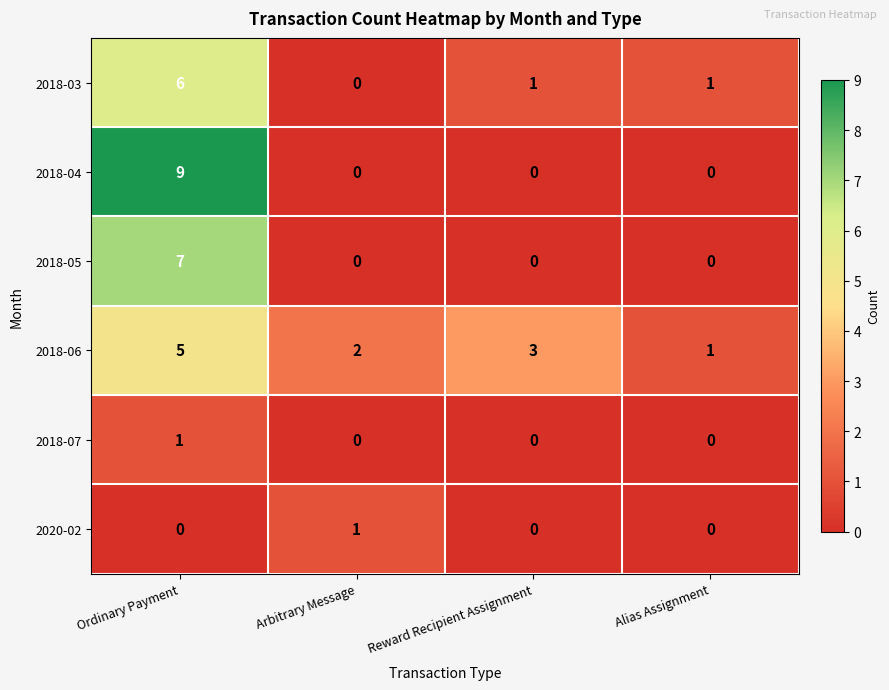

Reading left to right, extract all data points from this chart.

2018-03: Ordinary Payment=6	Arbitrary Message=0	Reward Recipient Assignment=1	Alias Assignment=1
2018-04: Ordinary Payment=9	Arbitrary Message=0	Reward Recipient Assignment=0	Alias Assignment=0
2018-05: Ordinary Payment=7	Arbitrary Message=0	Reward Recipient Assignment=0	Alias Assignment=0
2018-06: Ordinary Payment=5	Arbitrary Message=2	Reward Recipient Assignment=3	Alias Assignment=1
2018-07: Ordinary Payment=1	Arbitrary Message=0	Reward Recipient Assignment=0	Alias Assignment=0
2020-02: Ordinary Payment=0	Arbitrary Message=1	Reward Recipient Assignment=0	Alias Assignment=0